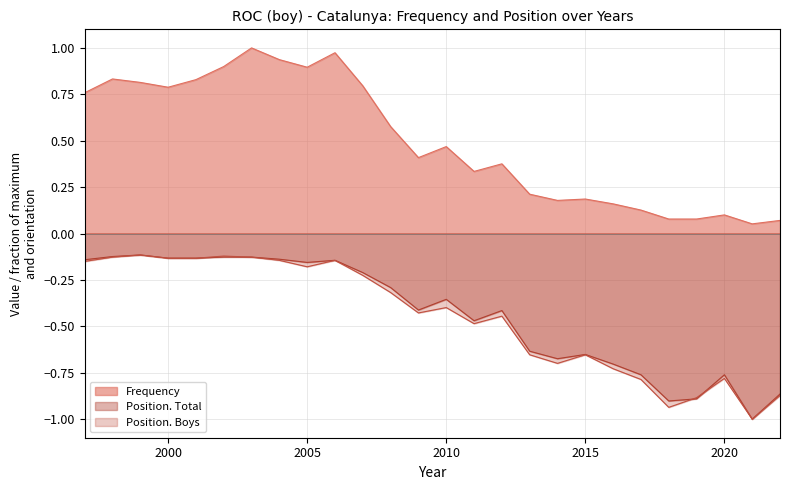

What is the value of the Position. Boys point at the 18th from the left?

-0.7